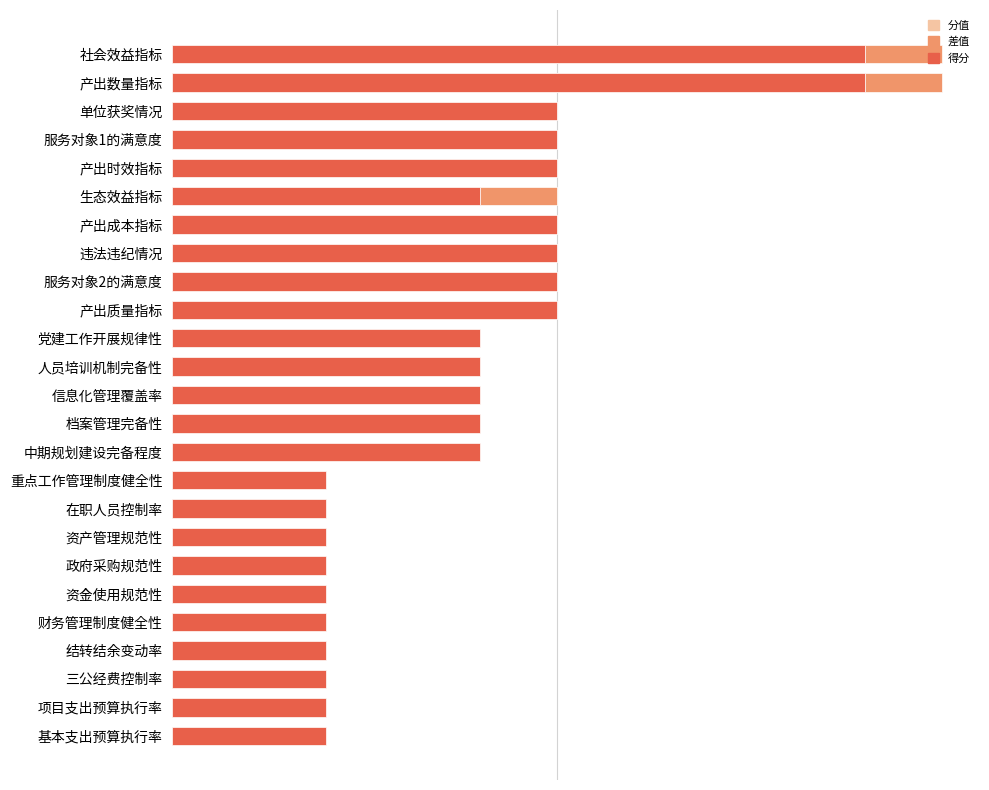

What is the total value across all series at 中期规划建设完备程度?

8